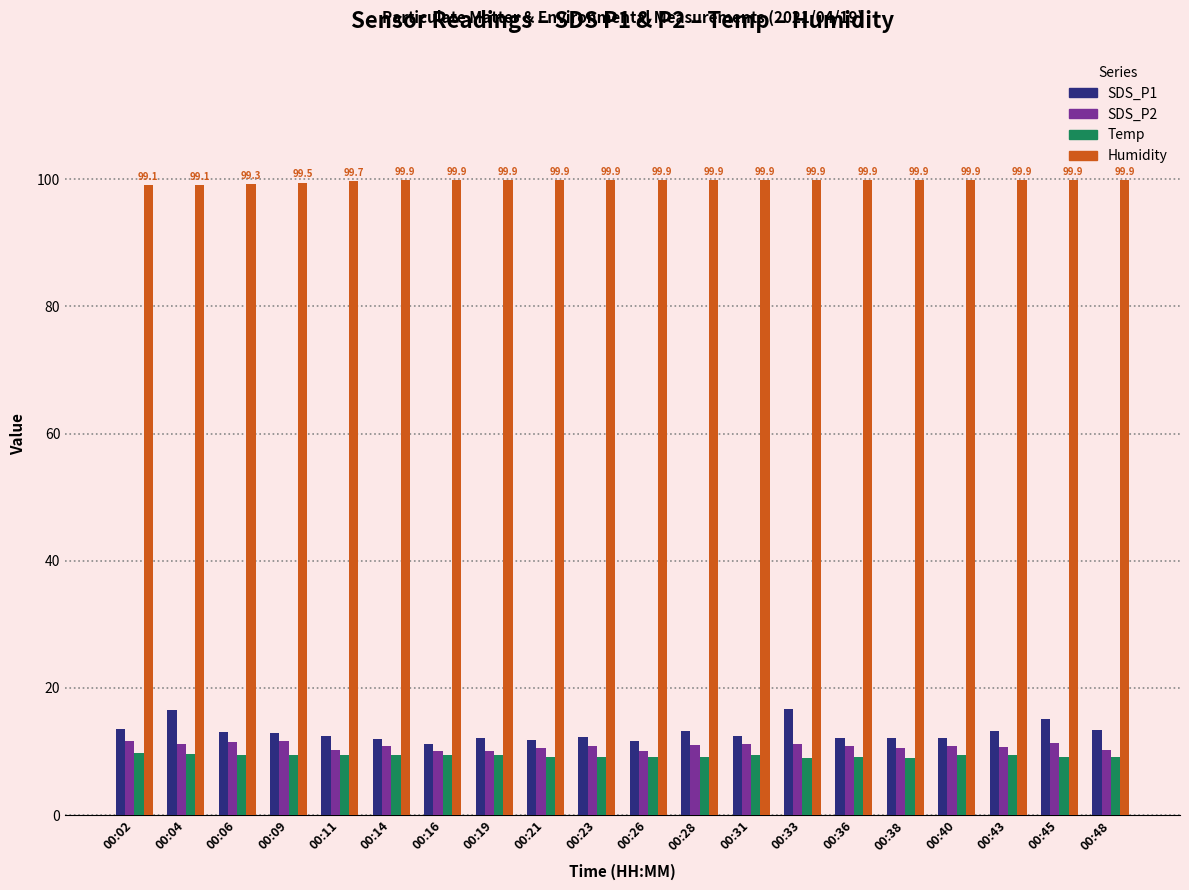

How many Temp values are between 9 and 10?

19